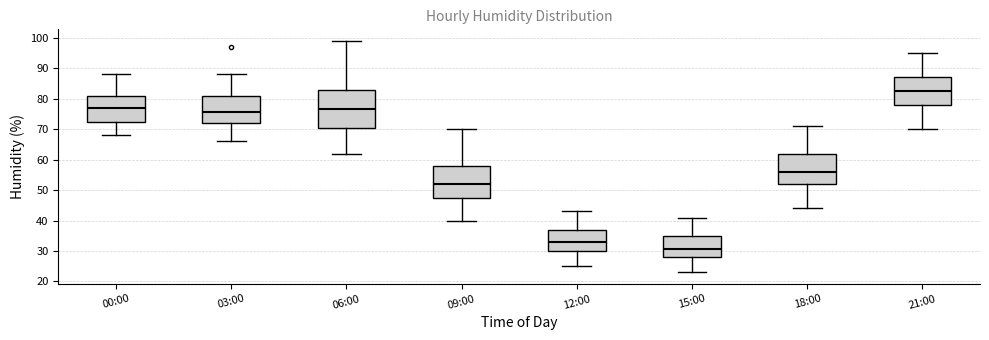

Which box's median line is the highest?

21:00